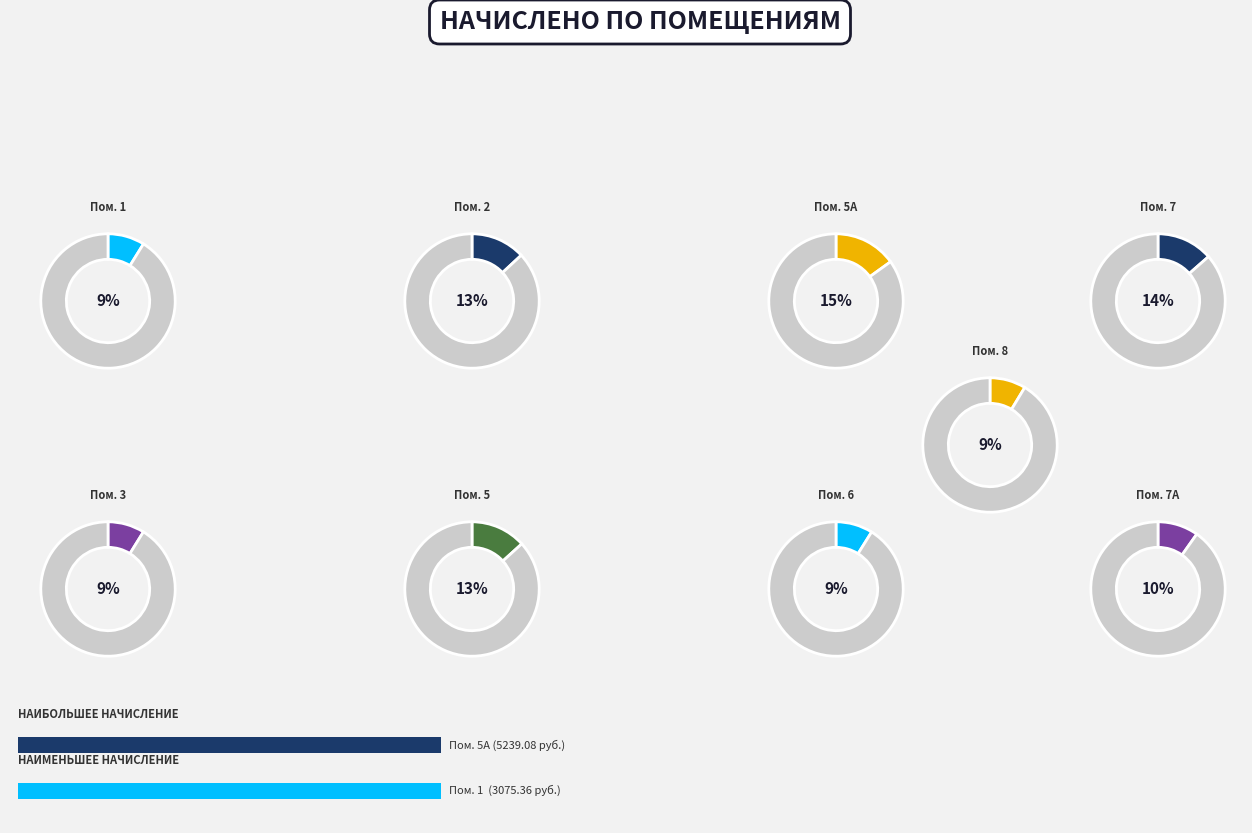

Which has a higher value, 5А or 7А?

5А